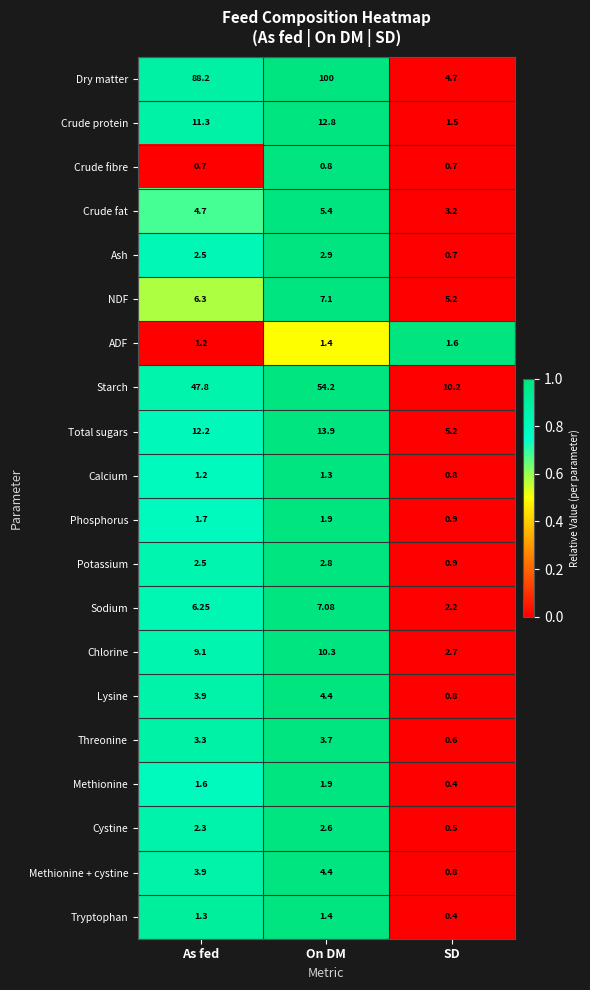

Rank the categories by Ash value from lowest to highest.

SD, As fed, On DM